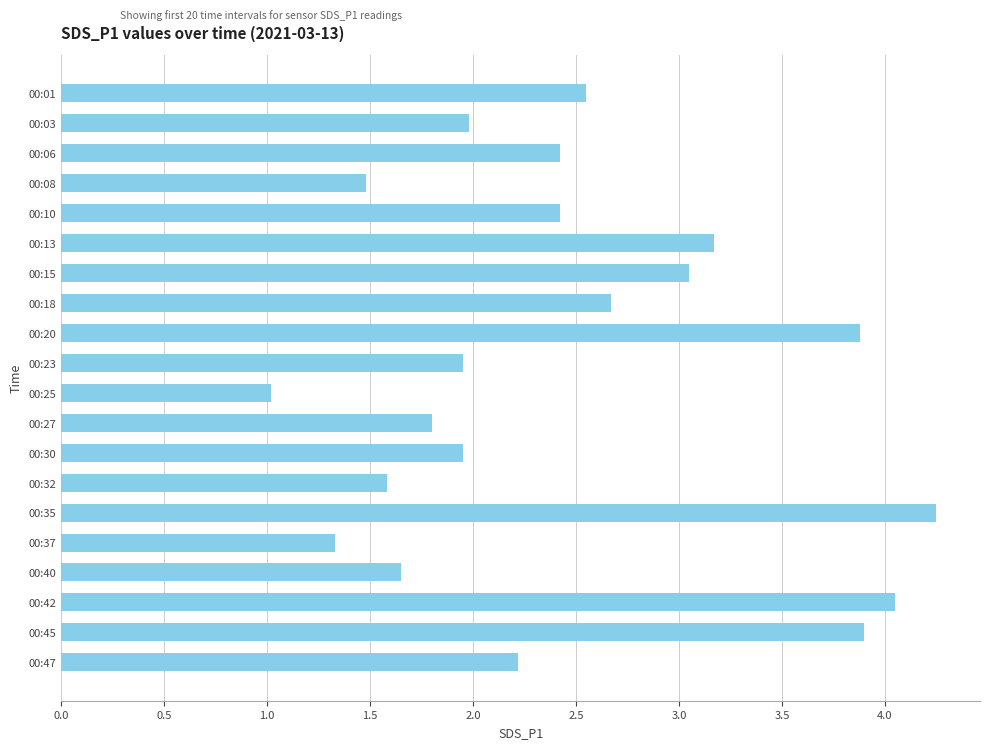

True or false: the data shows 2.9 at 00:35.

False